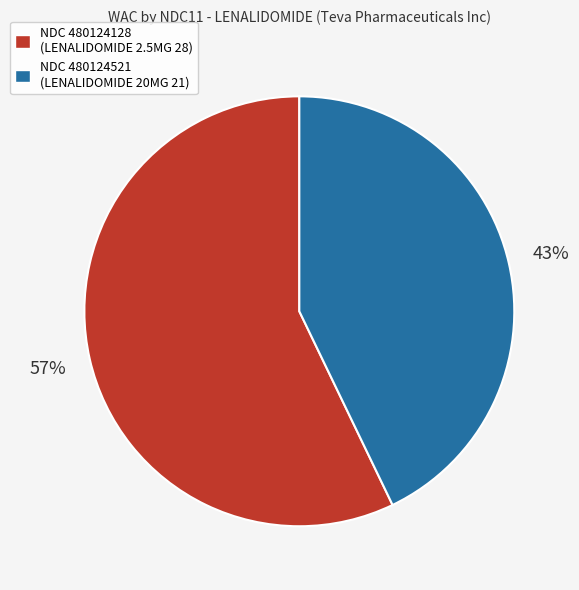

What is the smallest slice in the pie chart?

NDC 480124521 (LENALIDOMIDE 20MG 21)